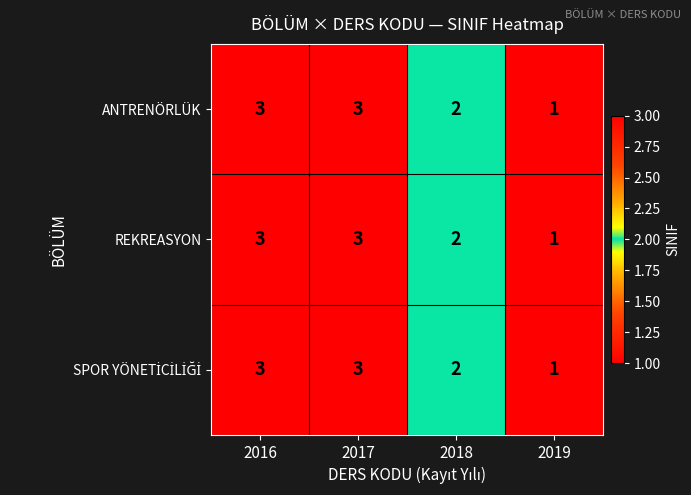

At which label does REKREASYON reach its minimum?

2019